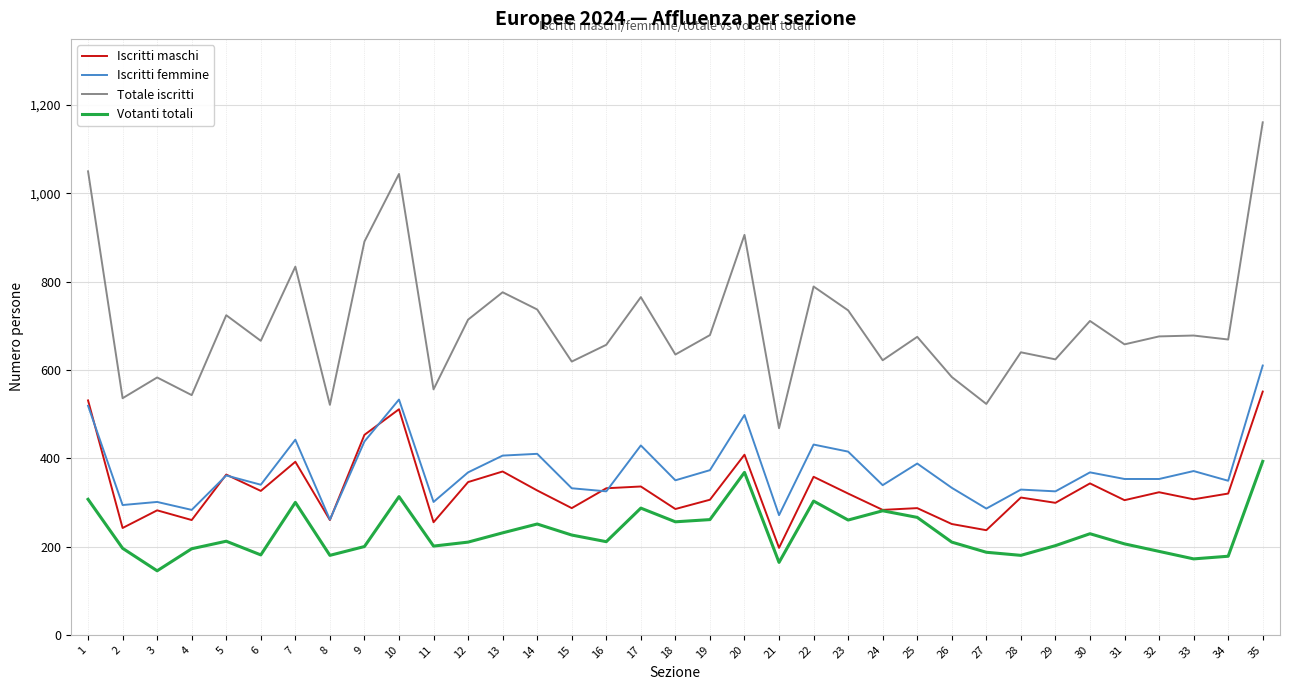

What is the minimum value shown in the chart?

145